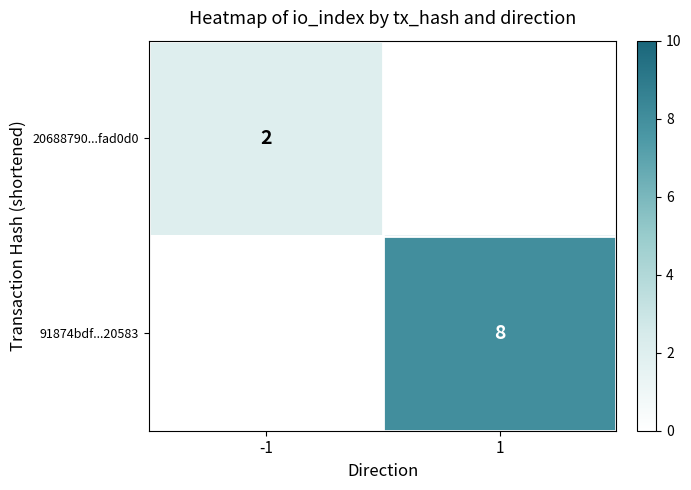

At how many categories does at least one series exceed 4?

1